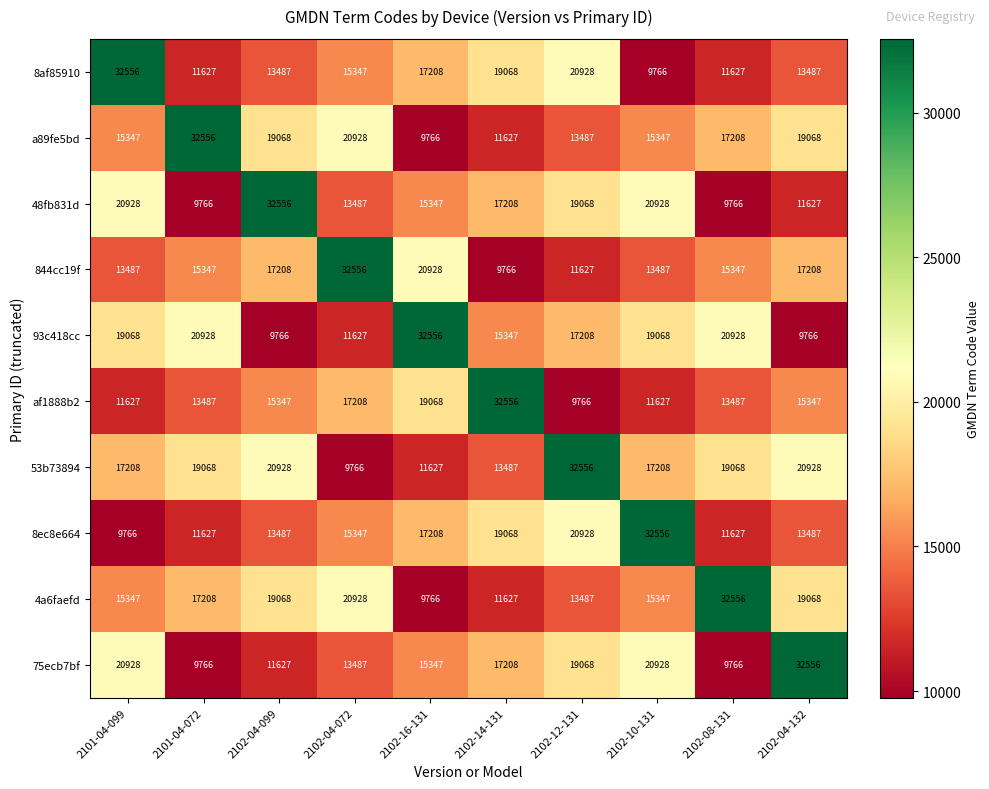

What is the sum of the af1888b2 values at 2102-16-131 and 2101-04-072?

32555